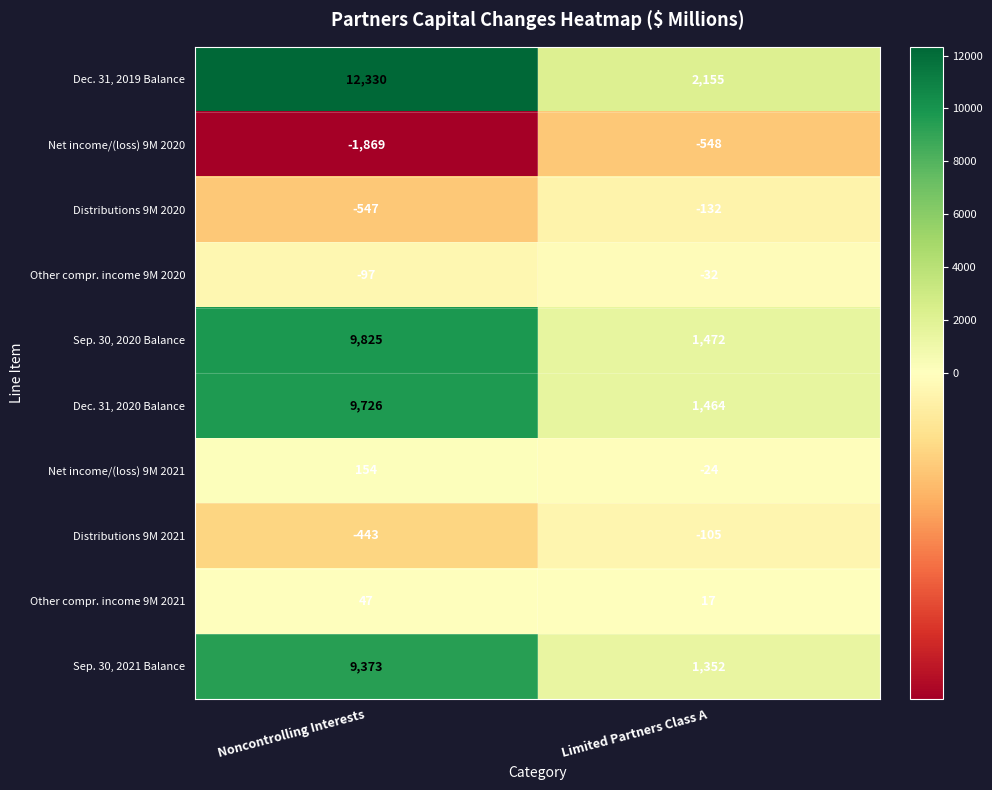

Which label corresponds to the largest value in the chart?

Noncontrolling Interests